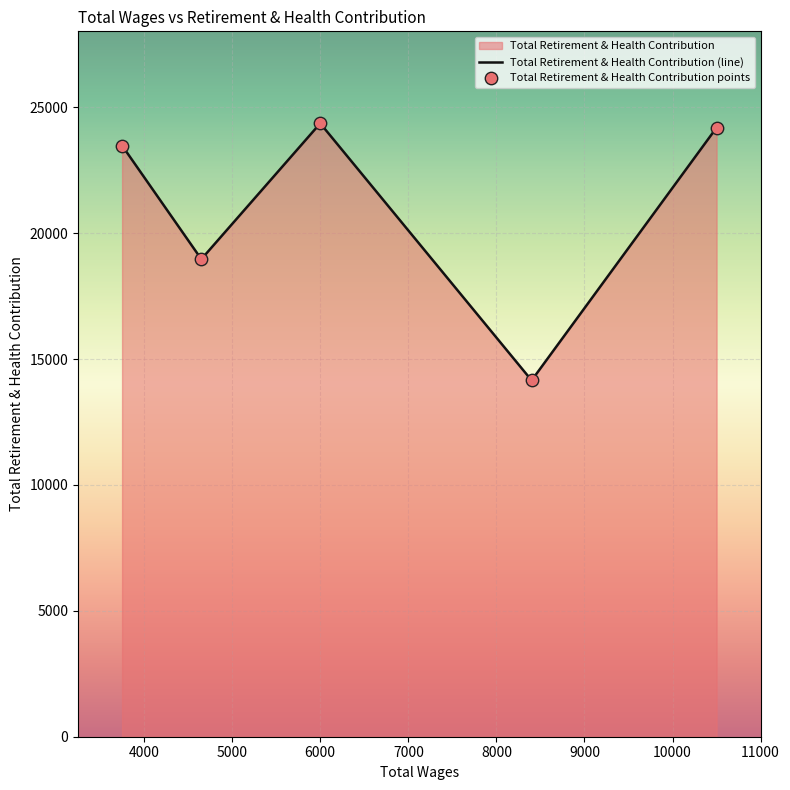

What is the minimum value shown in the chart?

14154